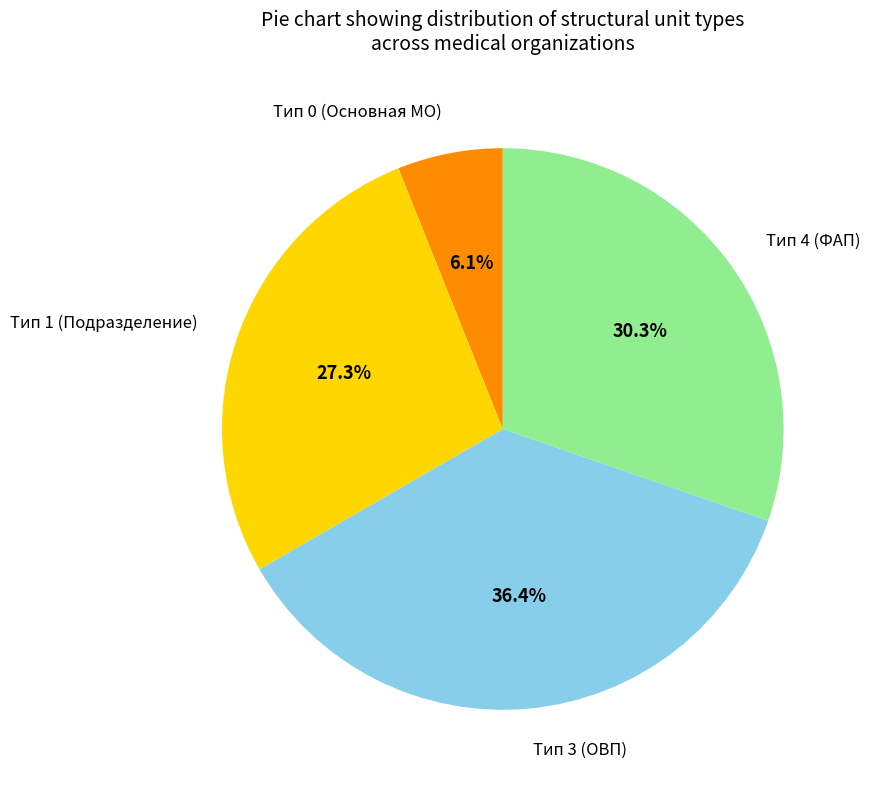

Is there a majority slice in this chart?

No